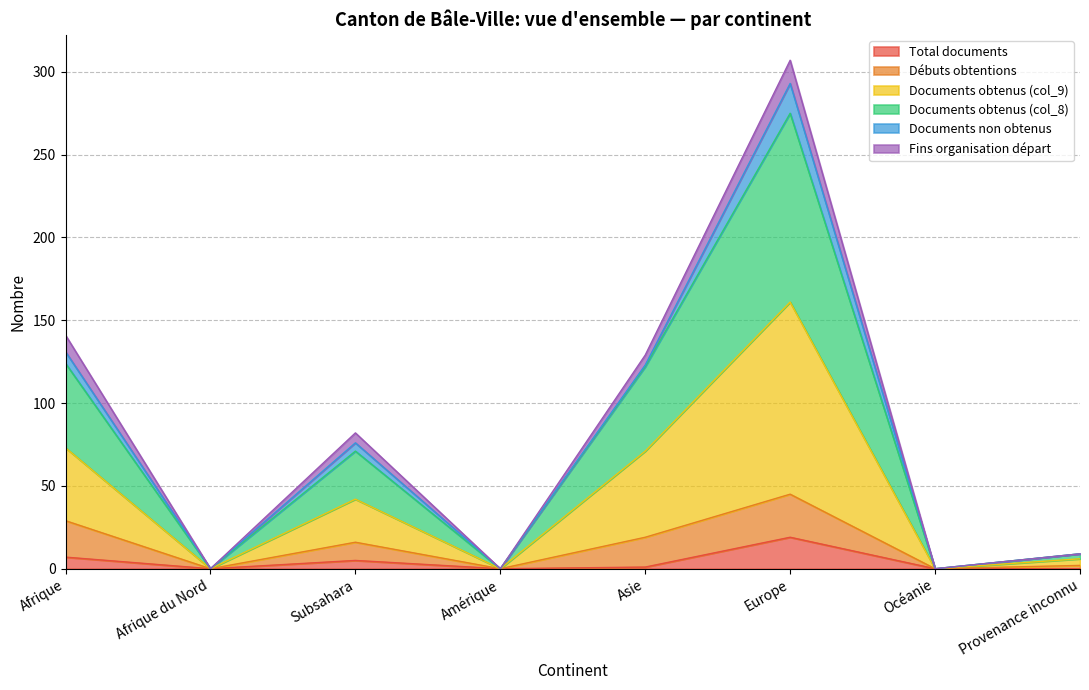

What is the maximum value for Total documents?

19